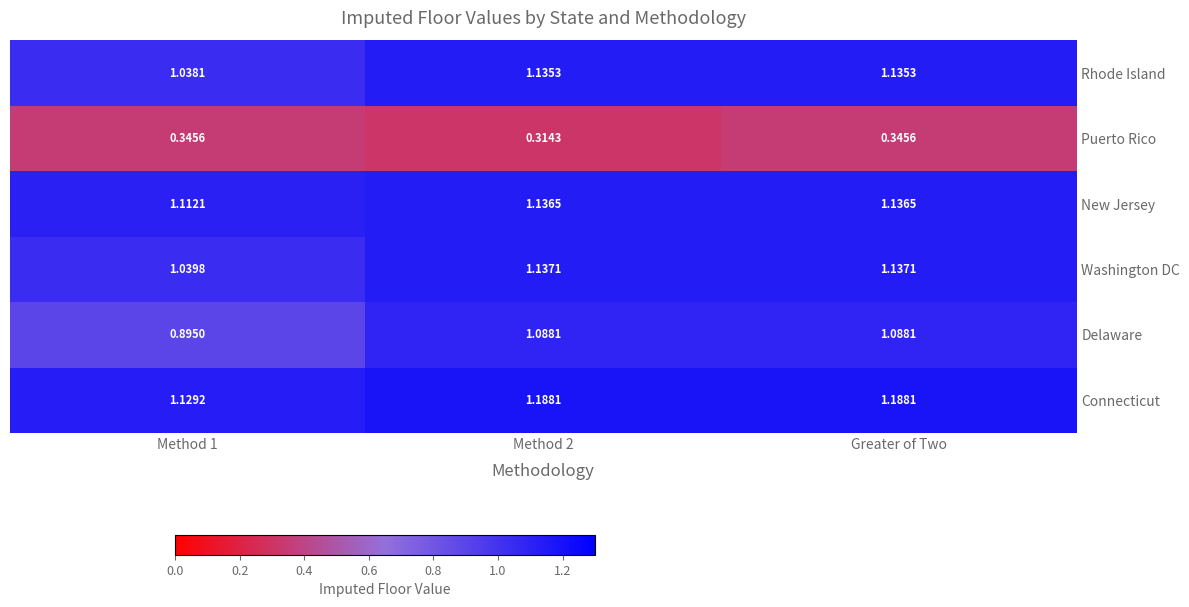

Which series has the widest spread of values?

Delaware